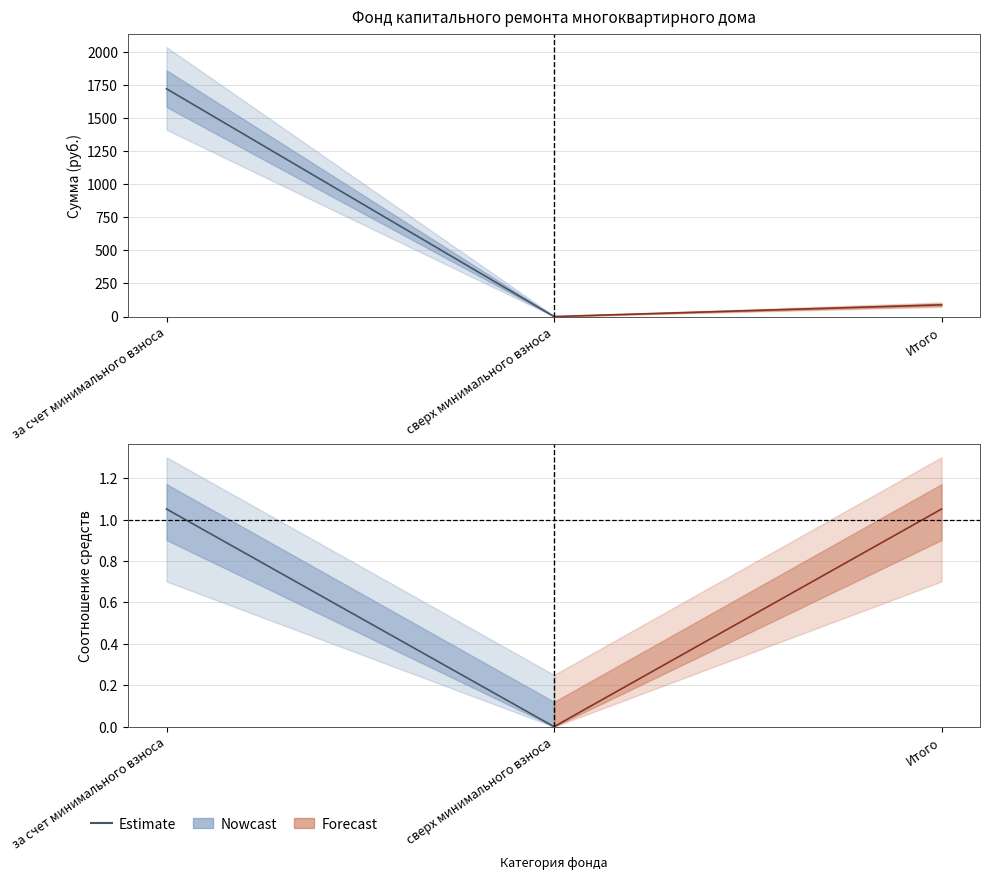

How many lines are shown in the chart?

4